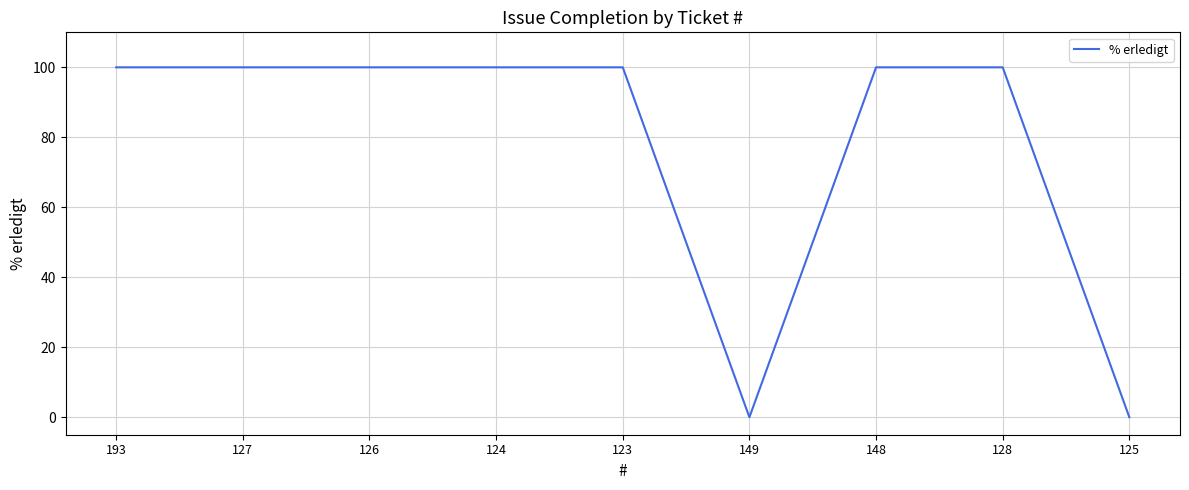

What is the difference between the maximum and minimum values?

100